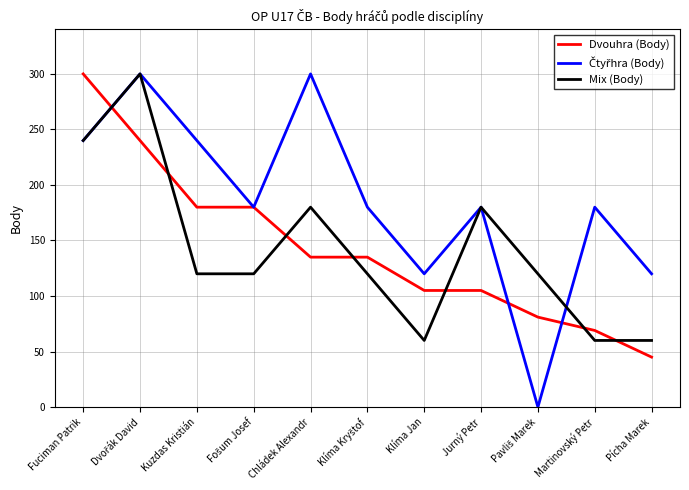

What is the total value across all series at Jurný Petr?

465